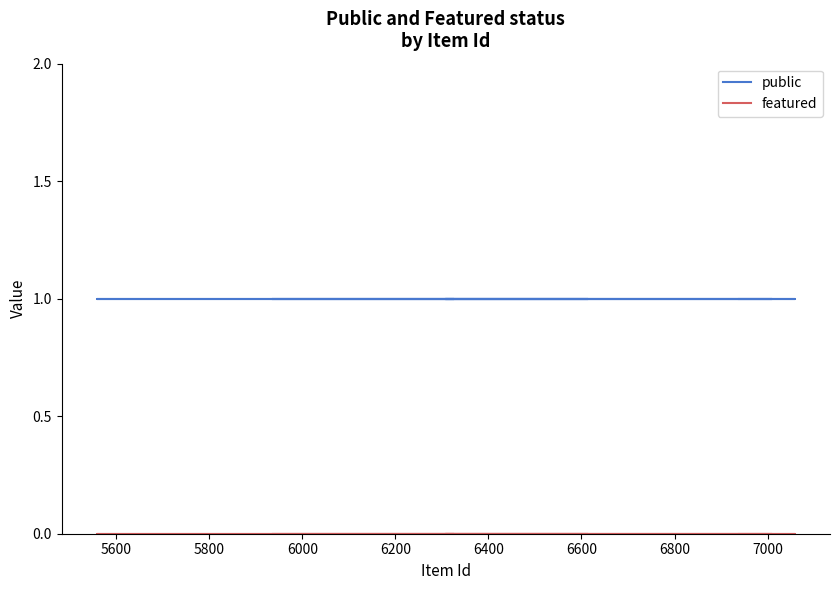

Is this an area chart (filled region under the line)?

No